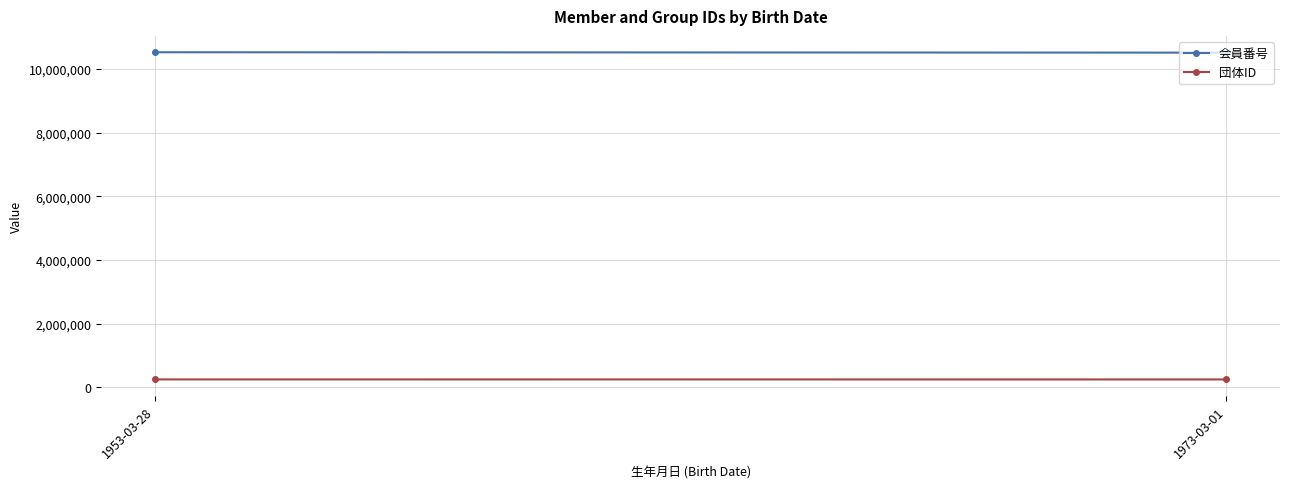

Between 1973-03-01 and 1953-03-28, which is larger?

1953-03-28